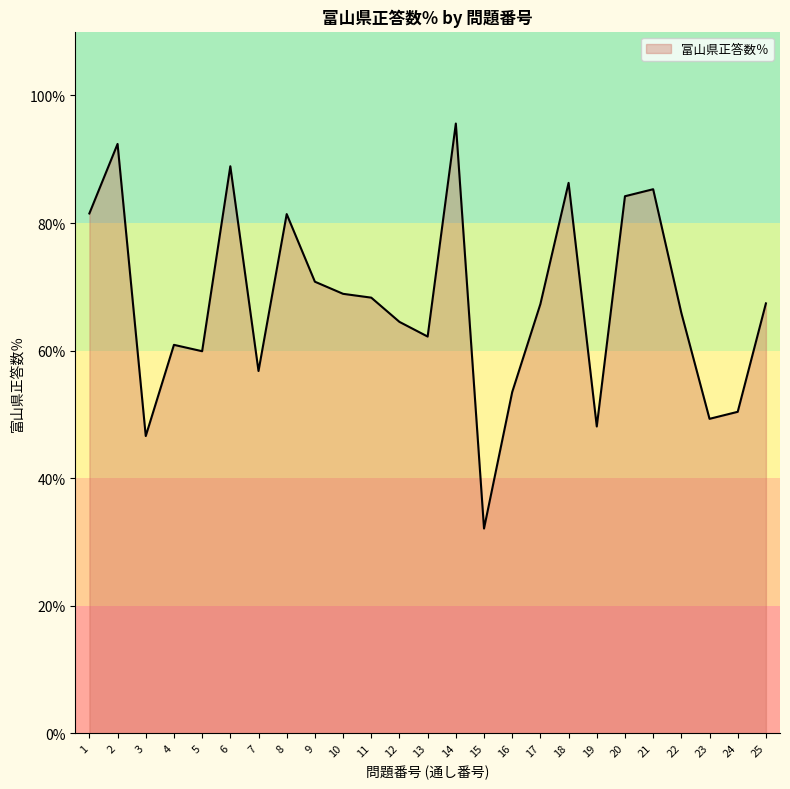

How many lines are shown in the chart?

1